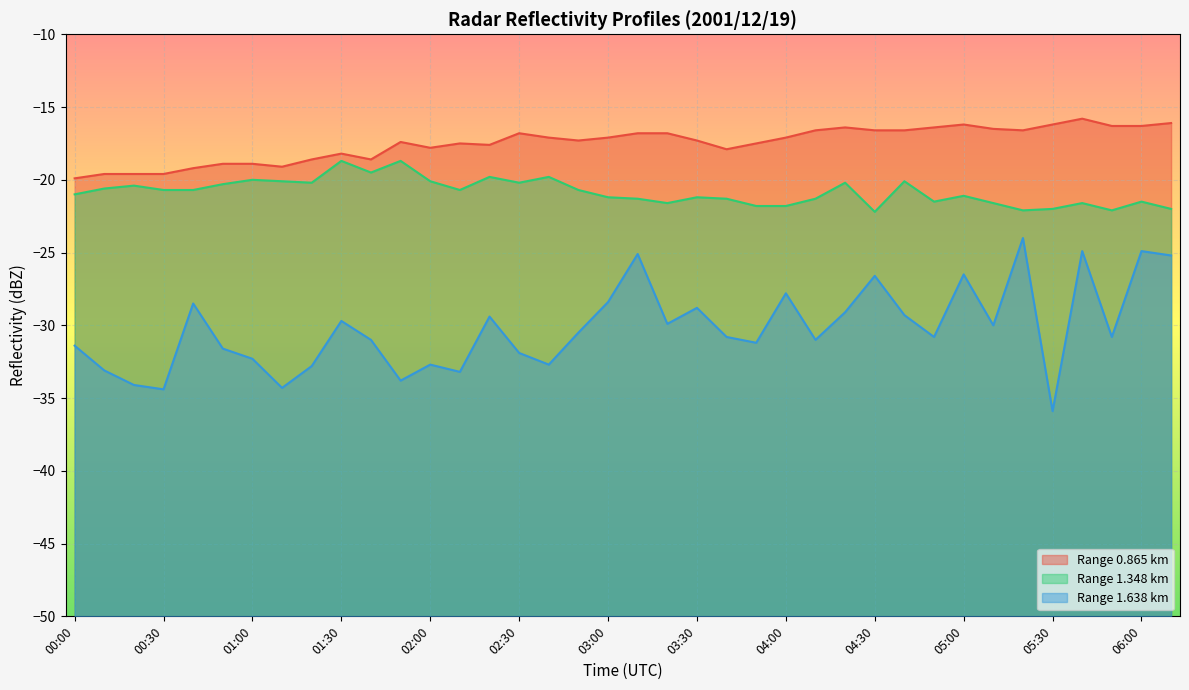

Between 01:20 and 06:00, which is larger?

06:00